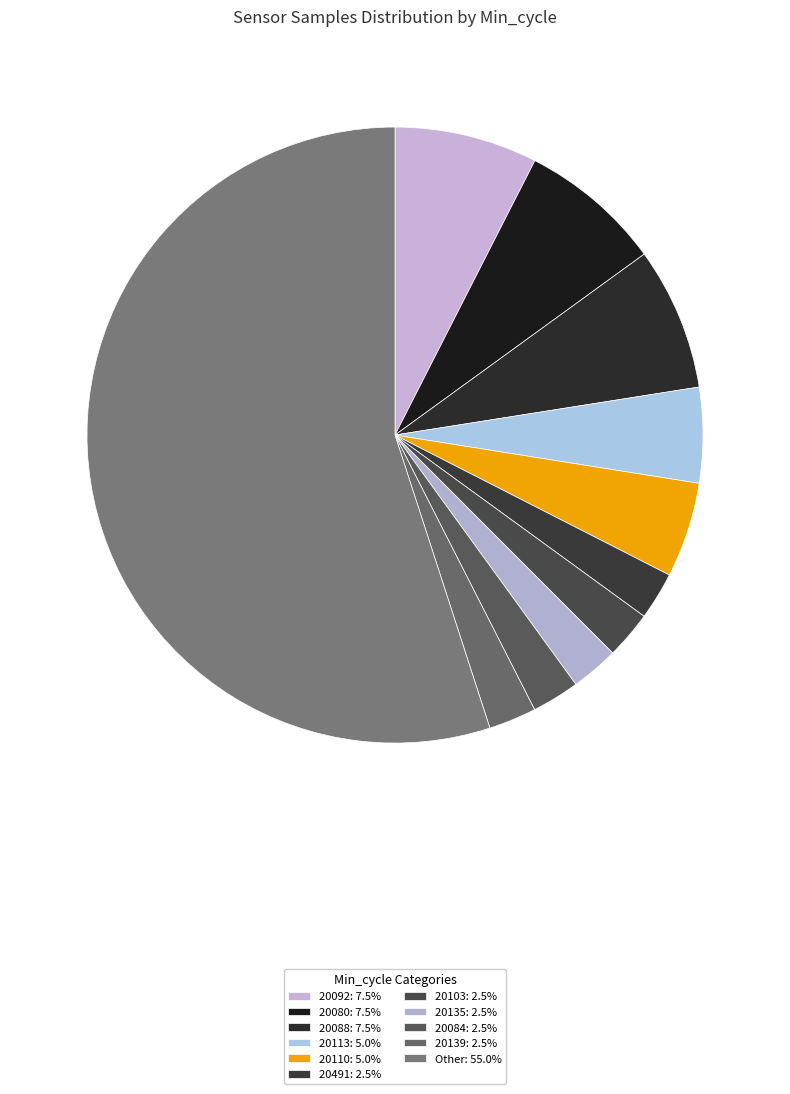

Count the number of slices in the pie.

11